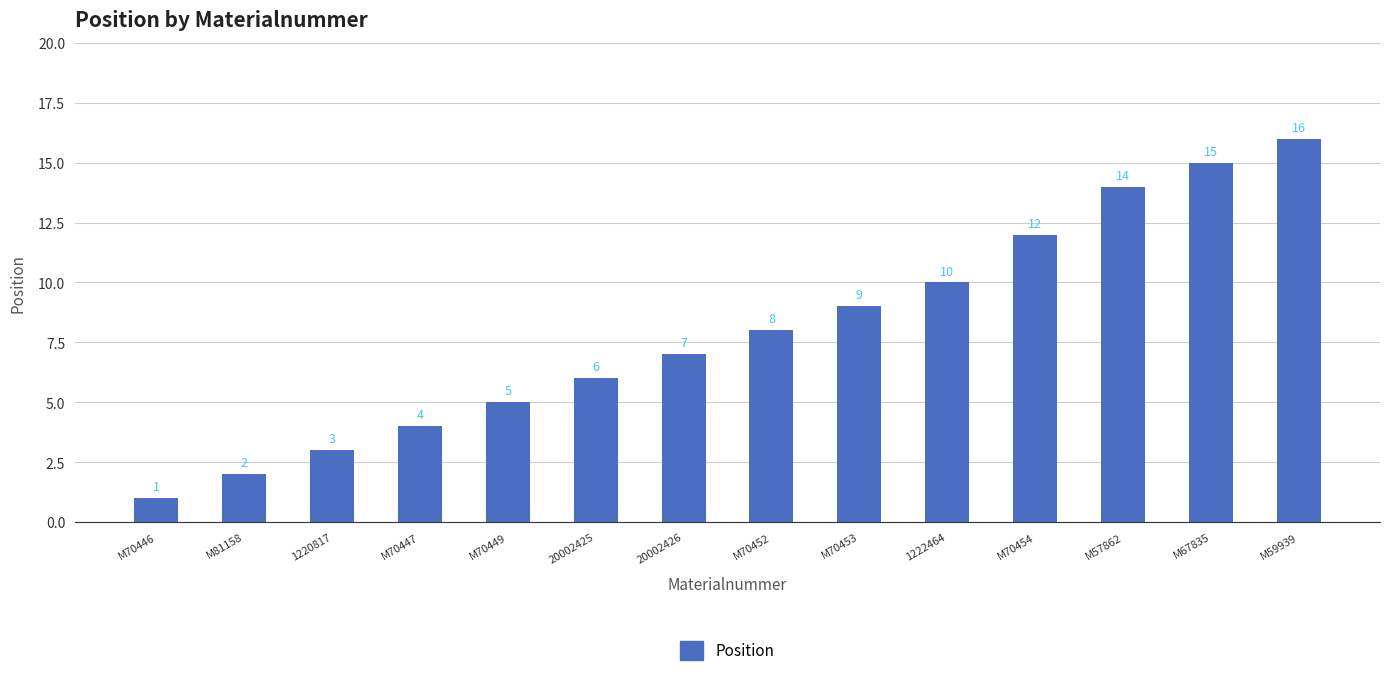

Reading left to right, what are all the values shown in this chart?

1	2	3	4	5	6	7	8	9	10	12	14	15	16